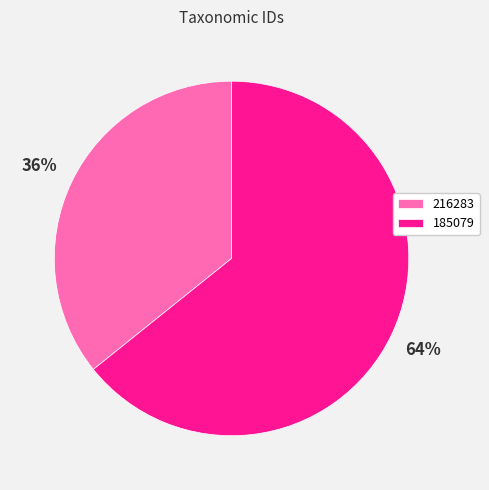

To the nearest percent, what is the difference between the largest and smallest slice percentages?

28%